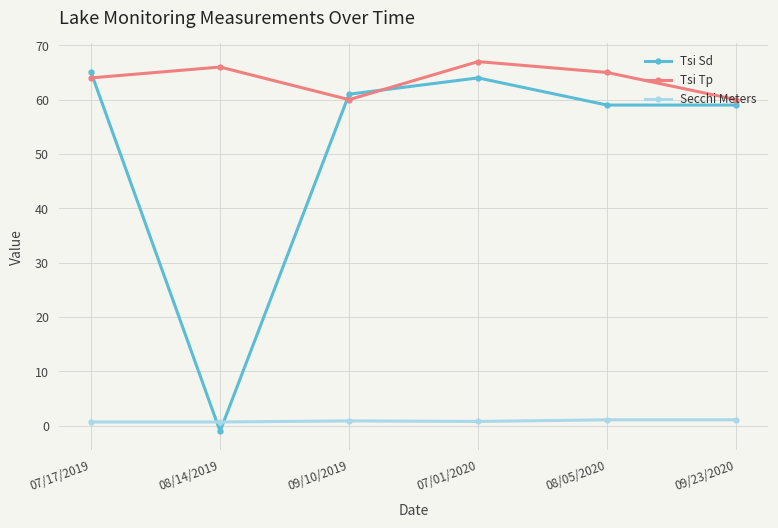

What position from the right is 07/17/2019?

6